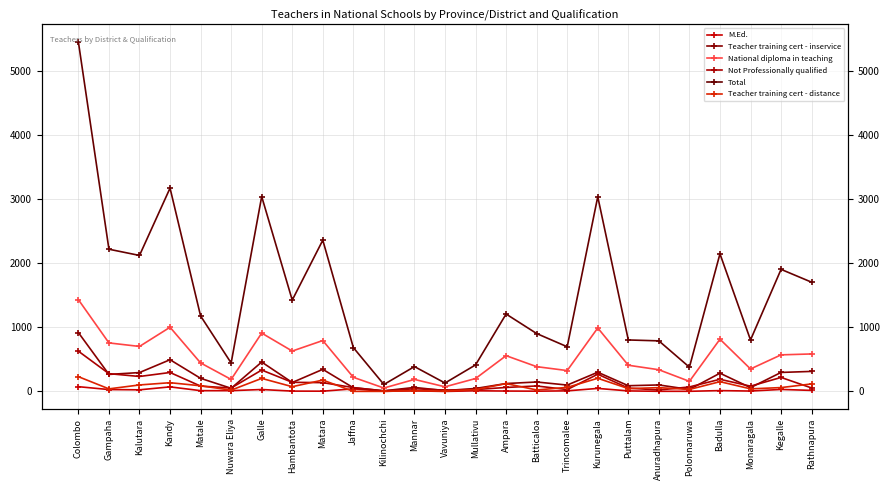

What position from the left is Rathnapura?

25